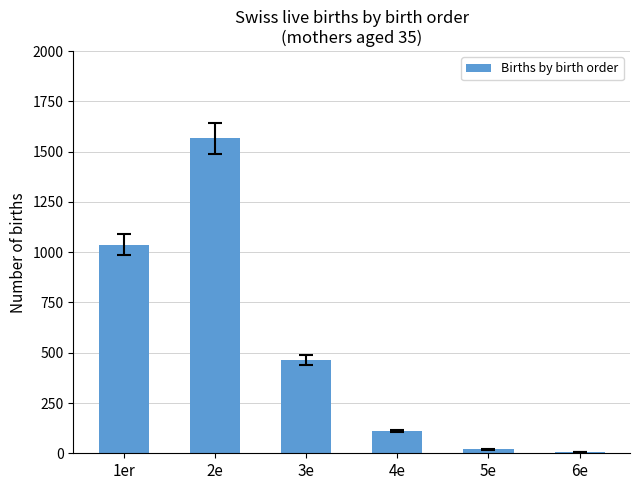

What is the approximate value at 2e, to the nearest 50?

1550